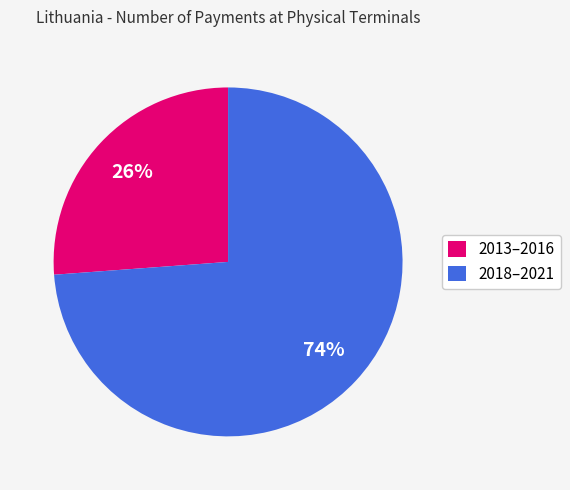

Rank the categories by value from lowest to highest.

2013–2016, 2018–2021